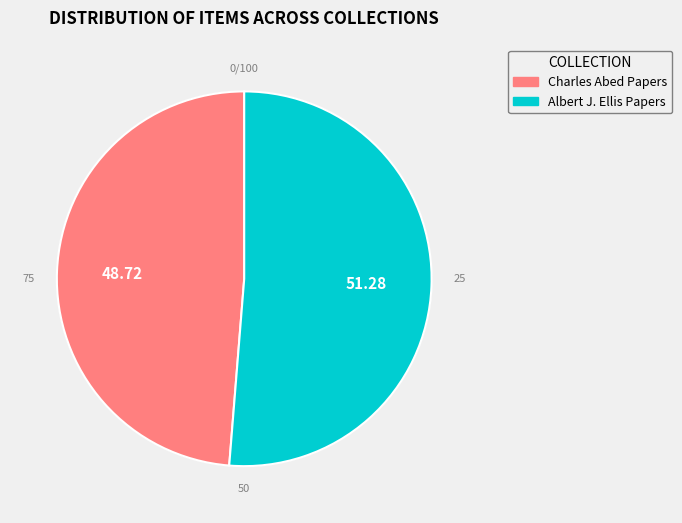

Which has a higher value, Albert J. Ellis Papers or Charles Abed Papers?

Albert J. Ellis Papers